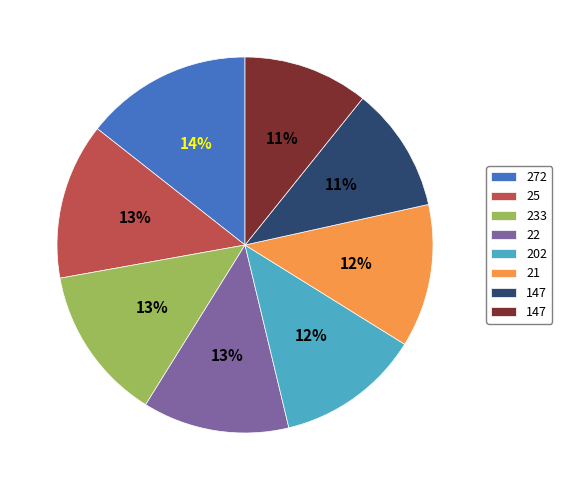

Does any single category account for the majority?

No